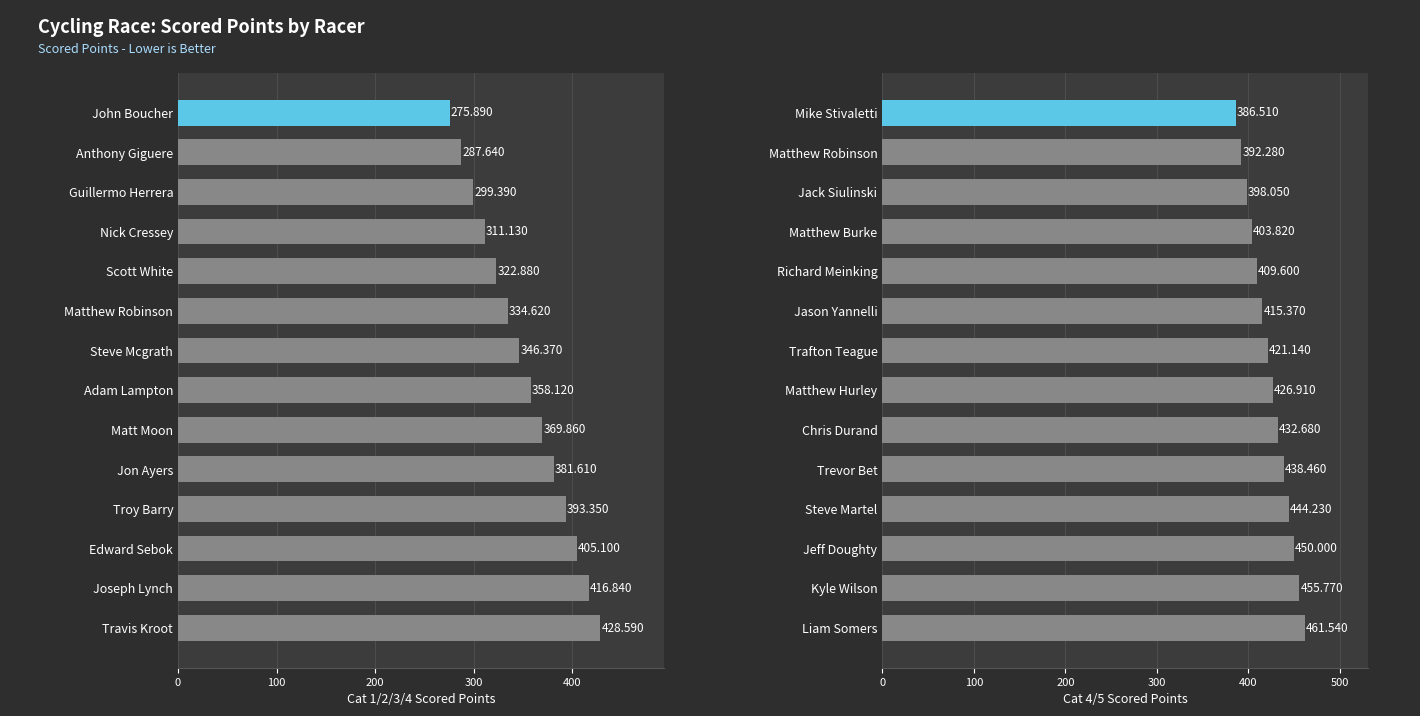

Which series changed the most between 6 and 7?

Cat 1/2/3/4 Scored Points